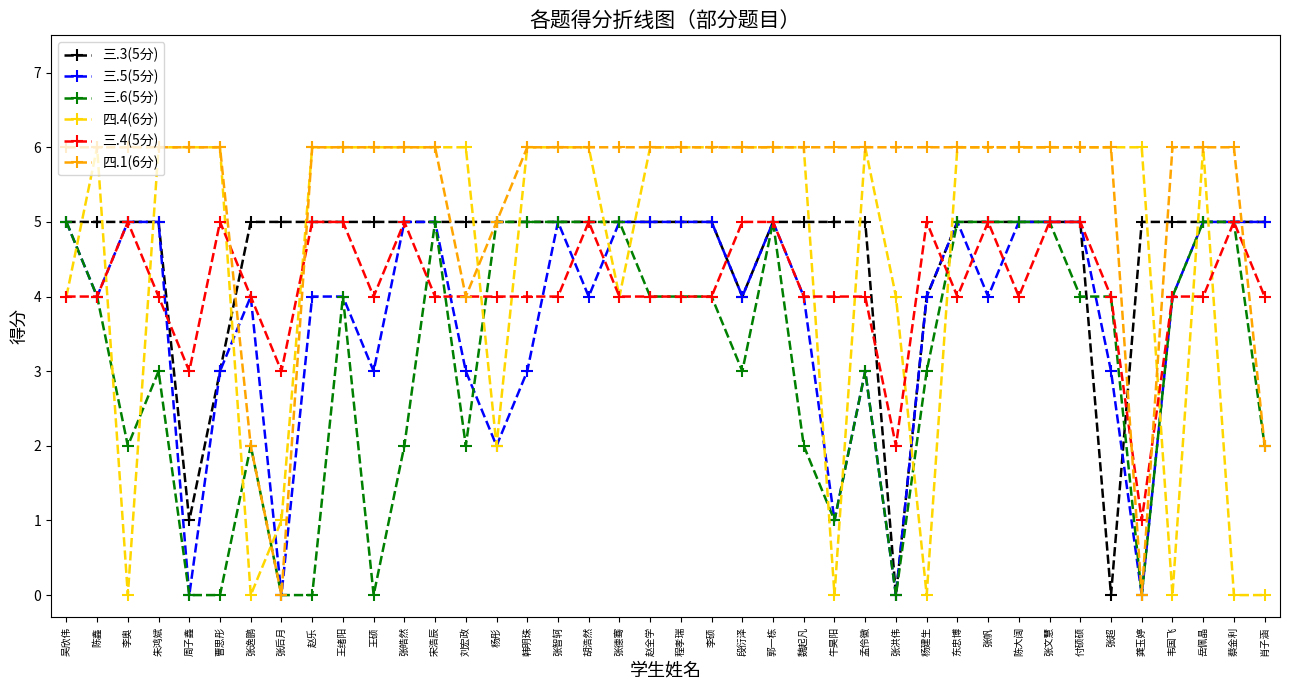

What is the value of the 三.4(5分) point at the 3rd from the left?

5